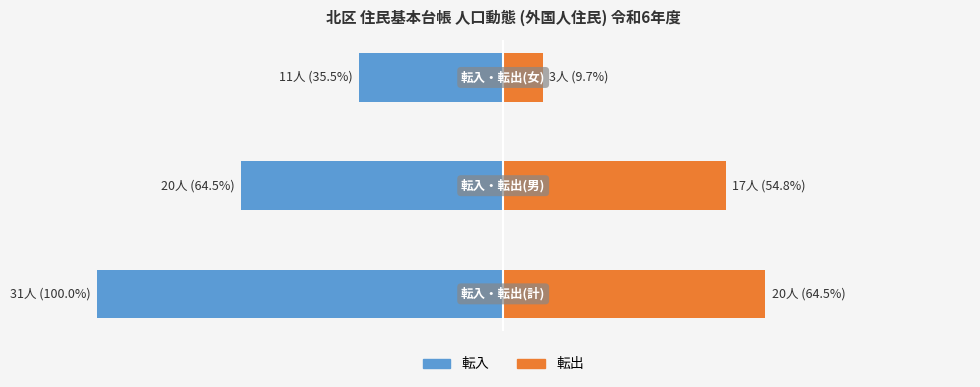

The 転入 series shows -52.9 at 2. True or false?

False